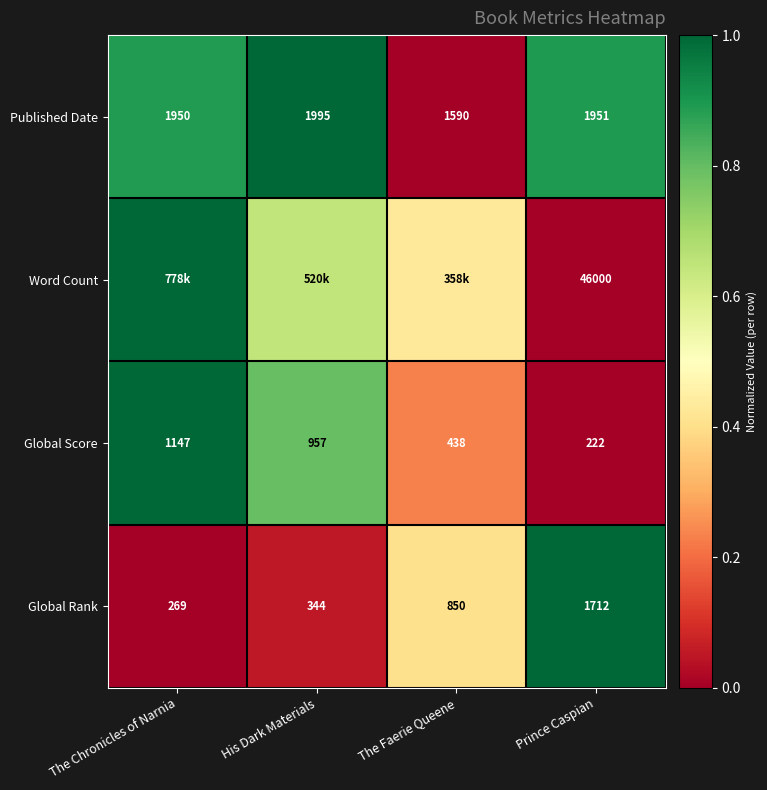

How many categories are shown in the chart?

4